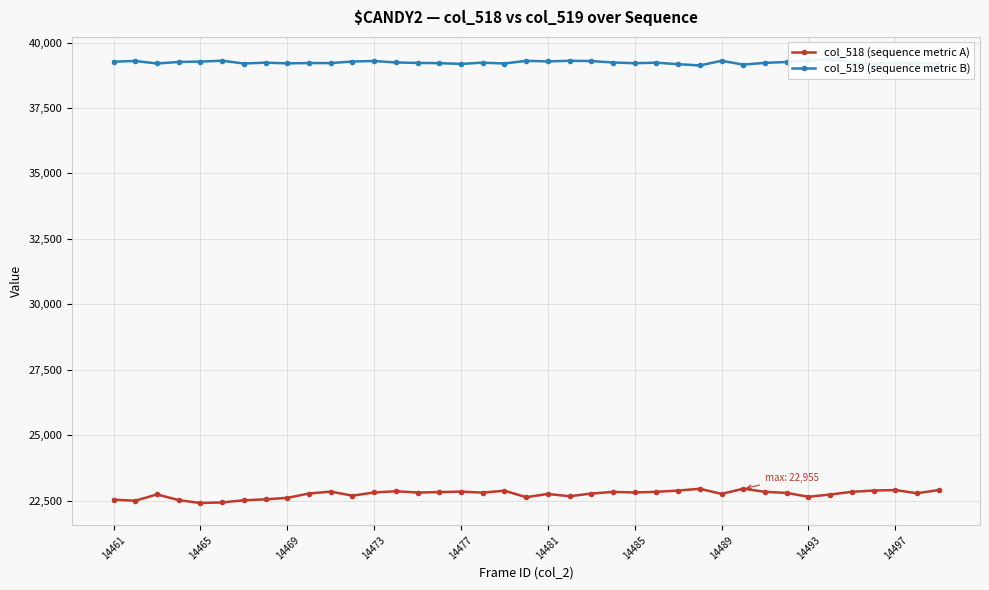

List the series in order of their overall mean, lowest first.

col_518 (sequence metric A), col_519 (sequence metric B)